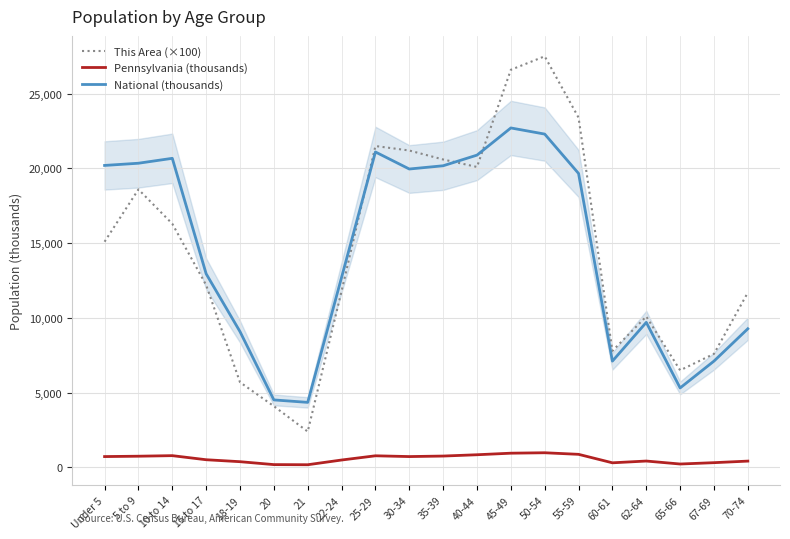

True or false: Pennsylvania (thousands) has a value of 764.3 at 35-39.

True